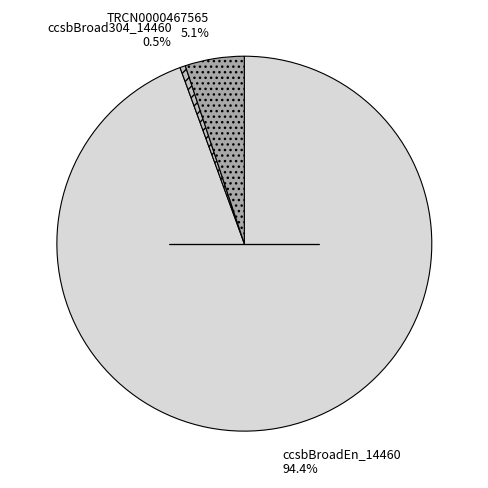

True or false: TRCN0000467565 accounts for 20% of the total.

False